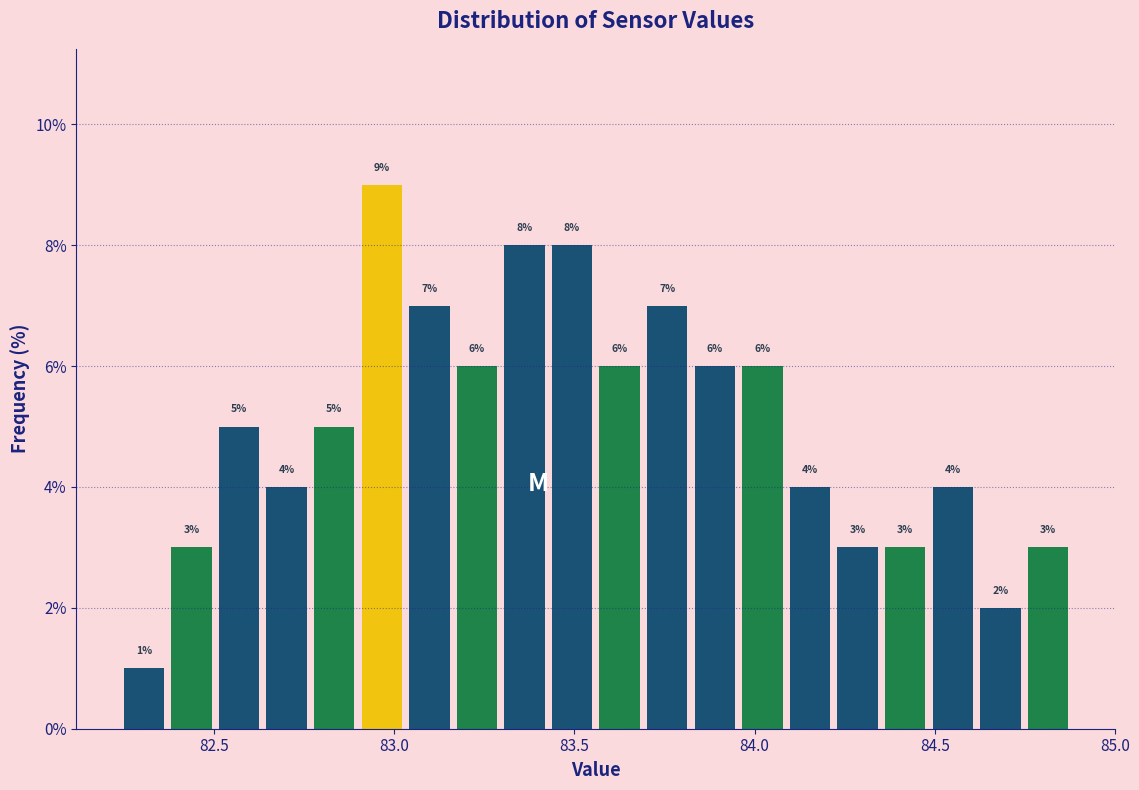

Read against the x-axis, roughly where is the centre of the tallest bar?

82.95